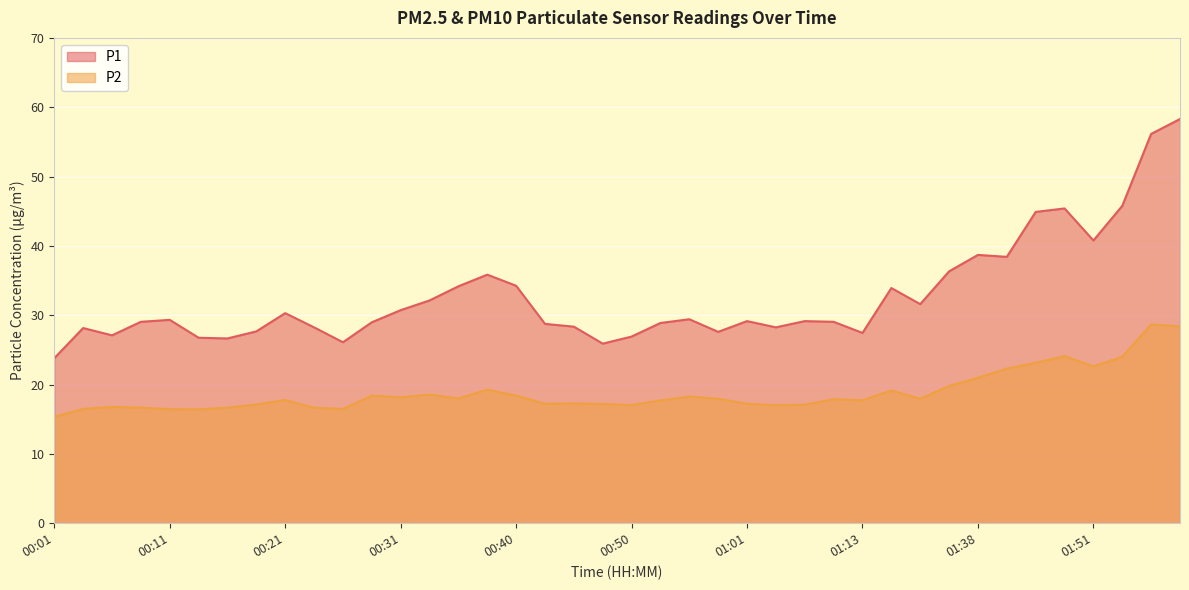

At which category does P1 reach its first local peak?

00:03